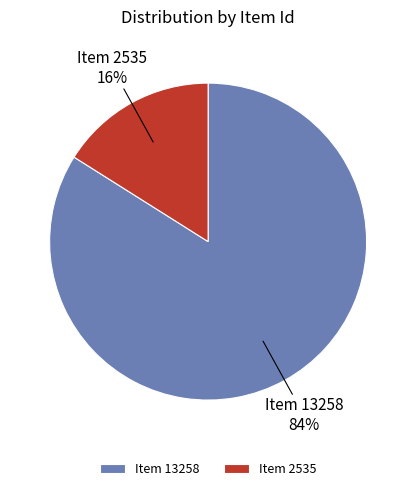

Is it true that Item 13258 is 84% of the pie?

True